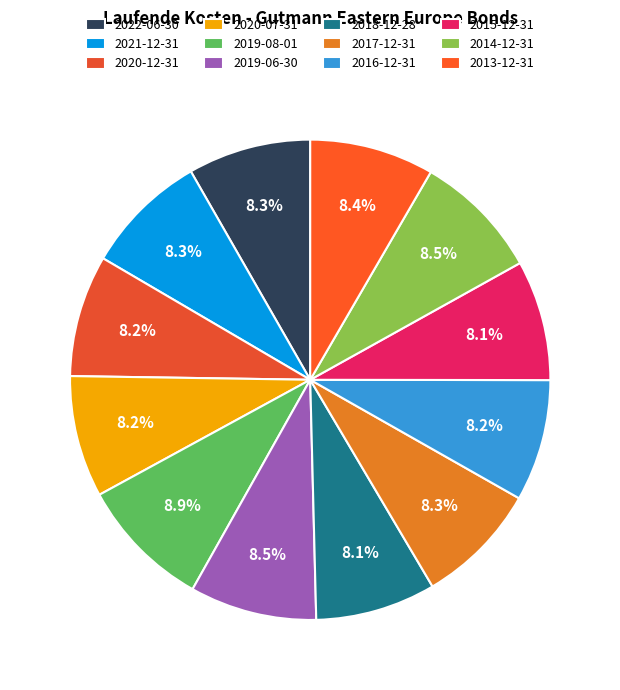

To the nearest percent, what is the difference between the largest and smallest slice percentages?

1%